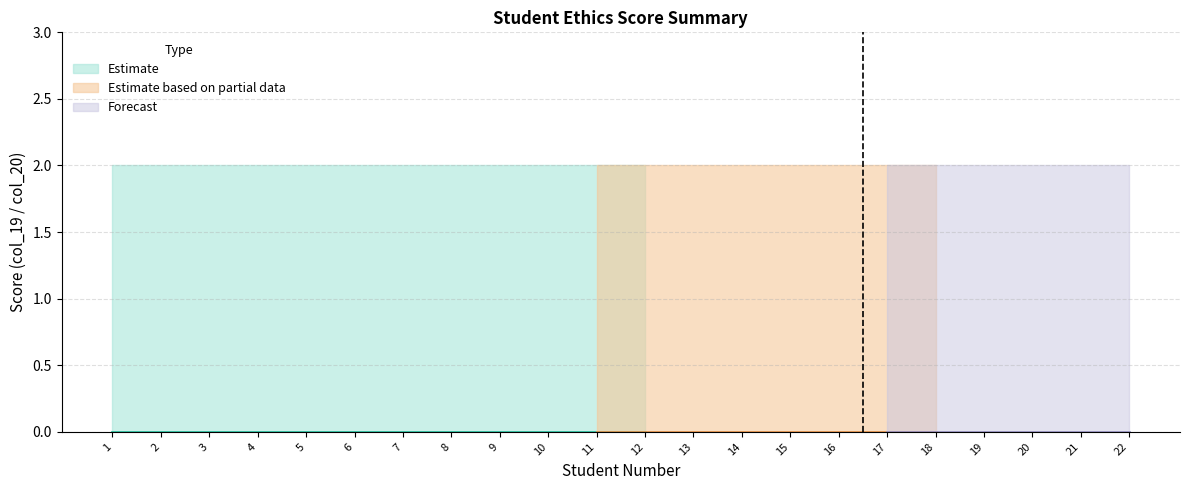

Reading right to left, extract all data points from this chart.

Score: 22=0	21=0	20=0	19=0	18=0	17=0	16=0	15=0	14=0	13=0	12=0	11=0	10=0	9=0	8=0	7=0	6=0	5=0	4=0	3=0	2=0	1=0
Score_upper: 22=2	21=2	20=2	19=2	18=2	17=2	16=2	15=2	14=2	13=2	12=2	11=2	10=2	9=2	8=2	7=2	6=2	5=2	4=2	3=2	2=2	1=2
Score_lower: 22=0	21=0	20=0	19=0	18=0	17=0	16=0	15=0	14=0	13=0	12=0	11=0	10=0	9=0	8=0	7=0	6=0	5=0	4=0	3=0	2=0	1=0